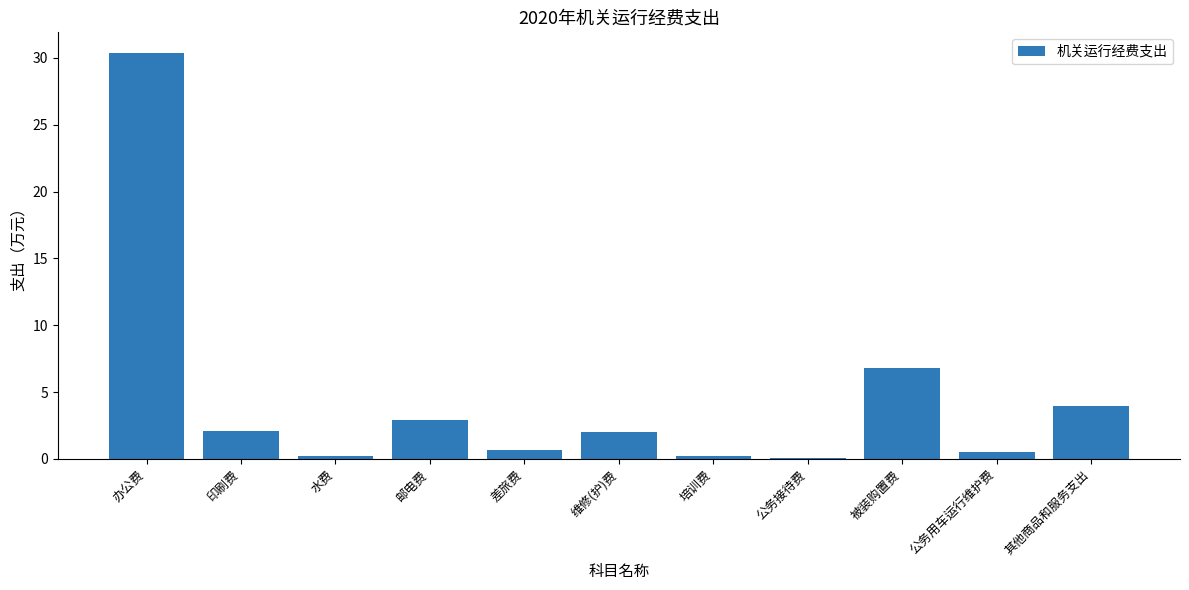

What is the smallest value displayed?

0.1